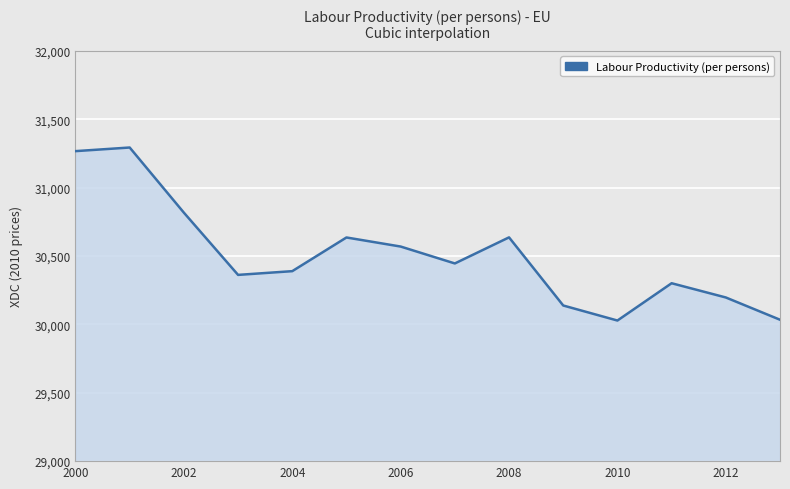

What is the greatest value displayed?

31293.1